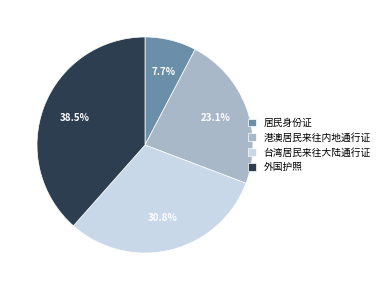

How many slices are in this pie chart?

4